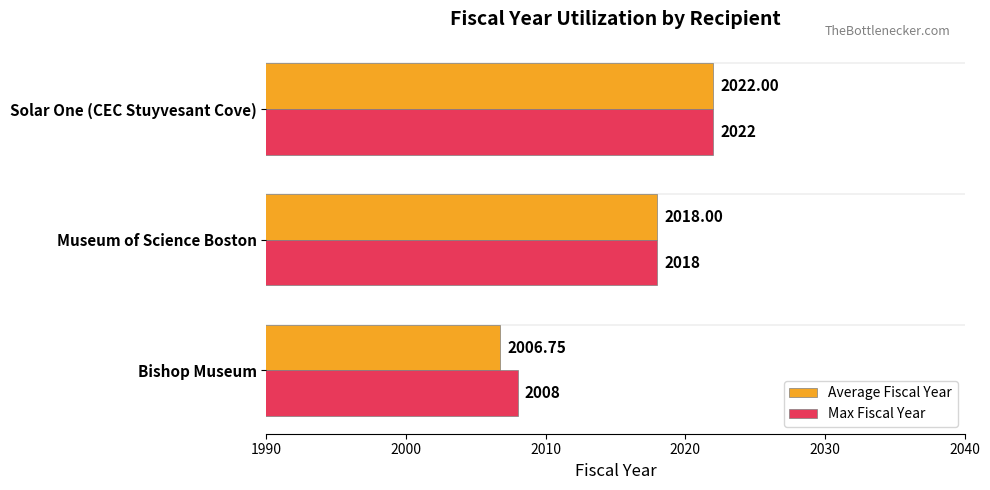

What is the sum of all Max Fiscal Year values?

6048.0